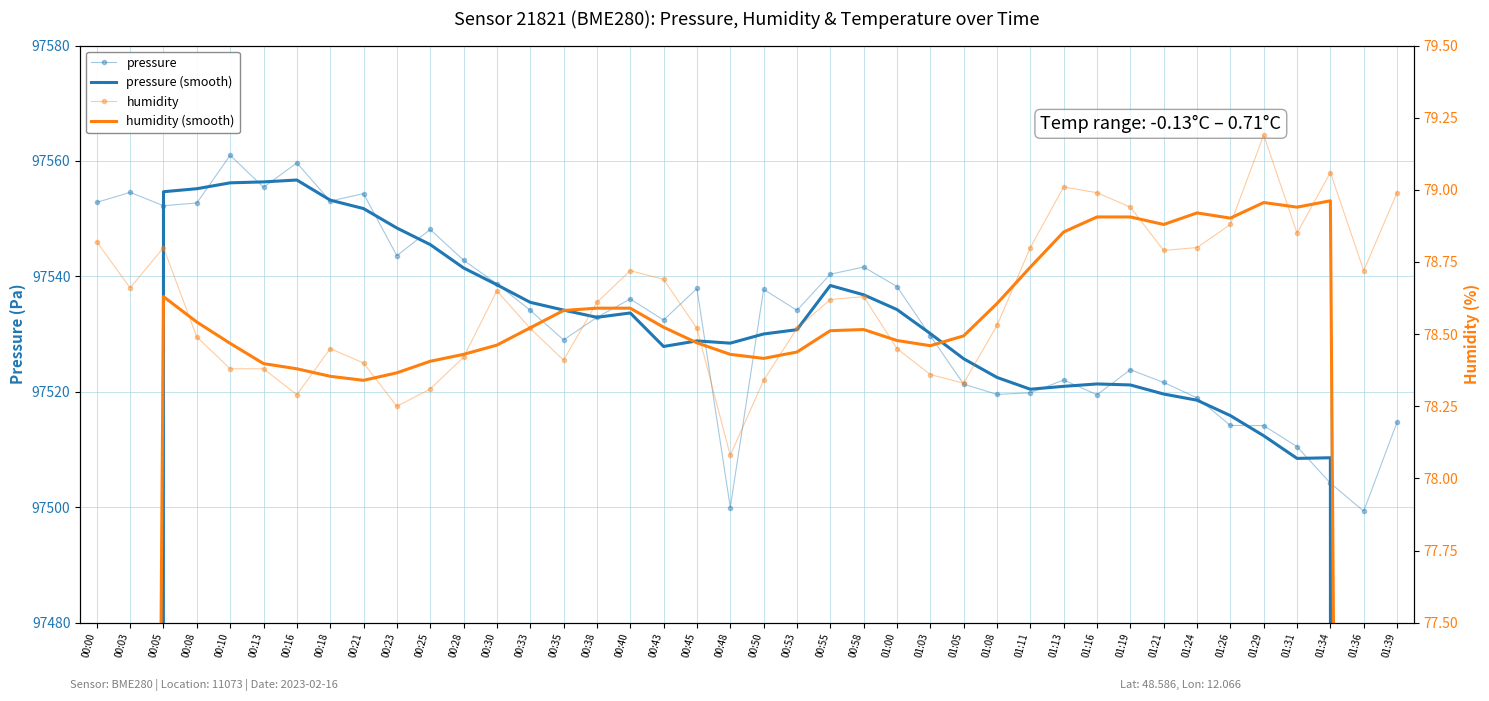

What is the maximum value shown in the chart?

97561.0